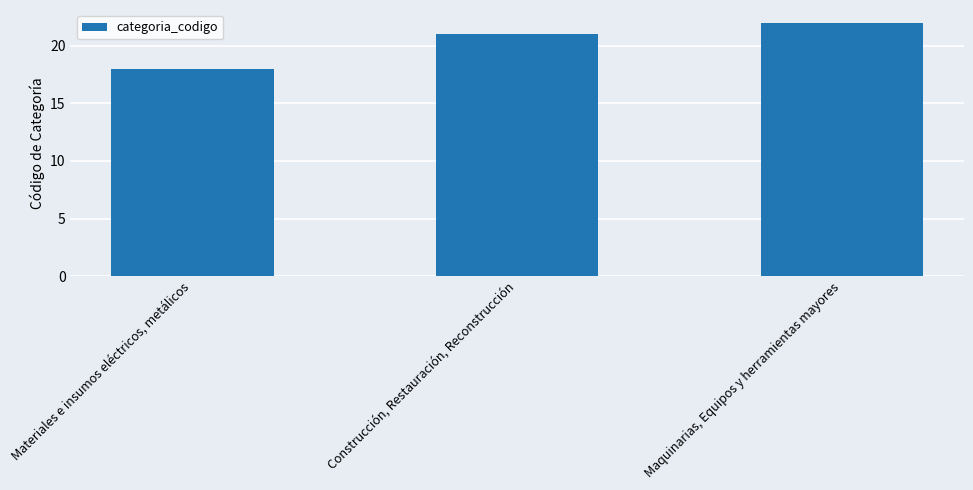

Reading left to right, extract all data points from this chart.

Materiales e insumos eléctricos, metálicos=18	Construcción, Restauración, Reconstrucción=21	Maquinarias, Equipos y herramientas mayores=22